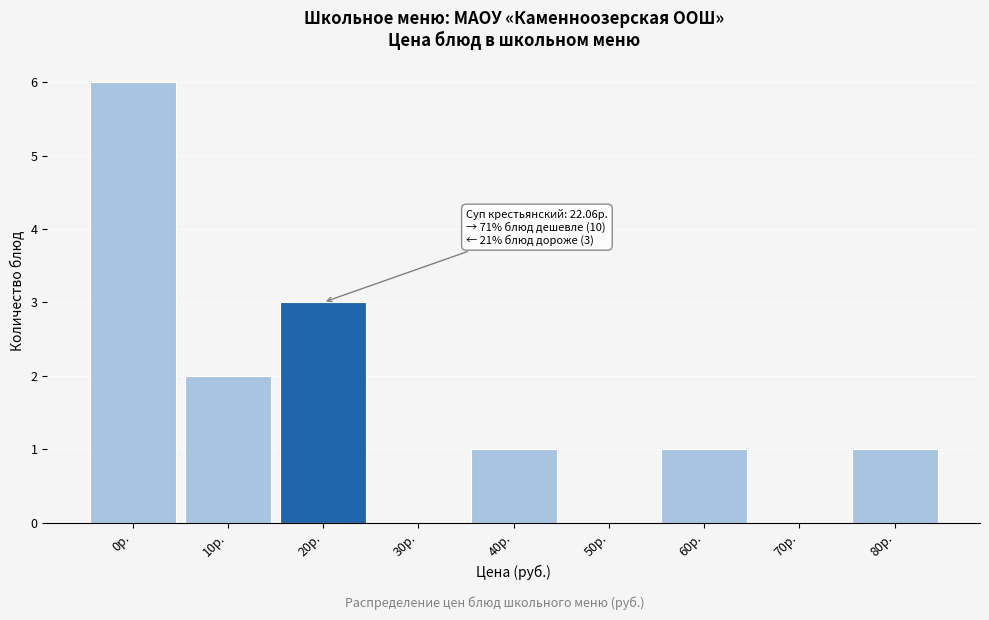

Reading left to right, transcribe all the data shown in this chart.

0р.=6	10р.=2	20р.=3	30р.=0	40р.=1	50р.=0	60р.=1	70р.=0	80р.=1